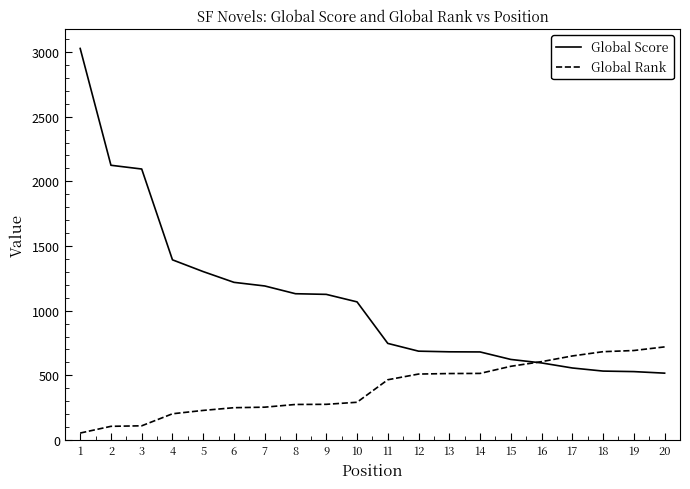

True or false: Global Rank and Global Score cross at least once.

True